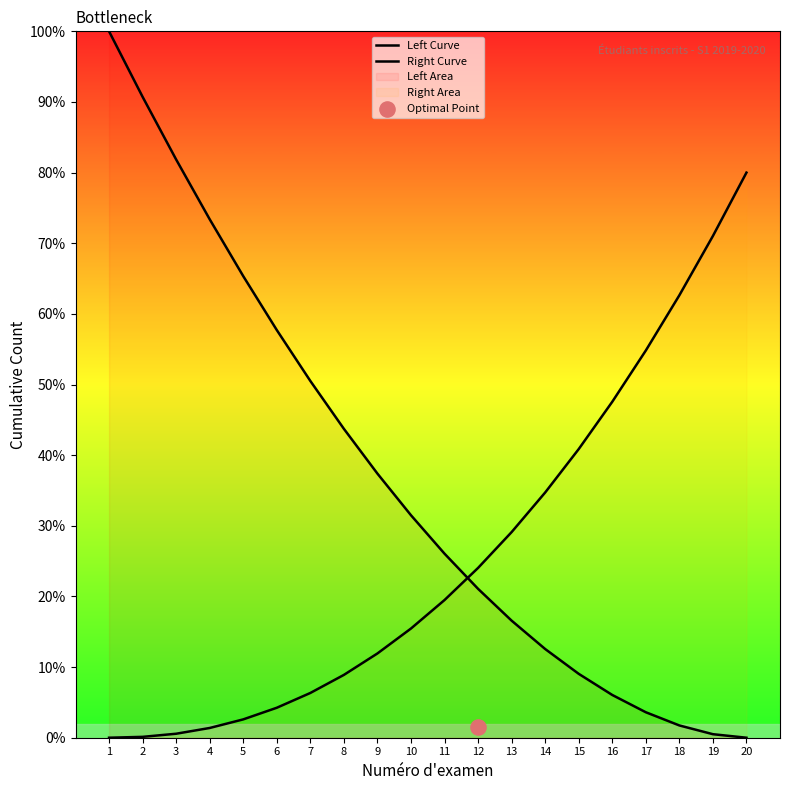

What is the total value across all series at 8?

52.6